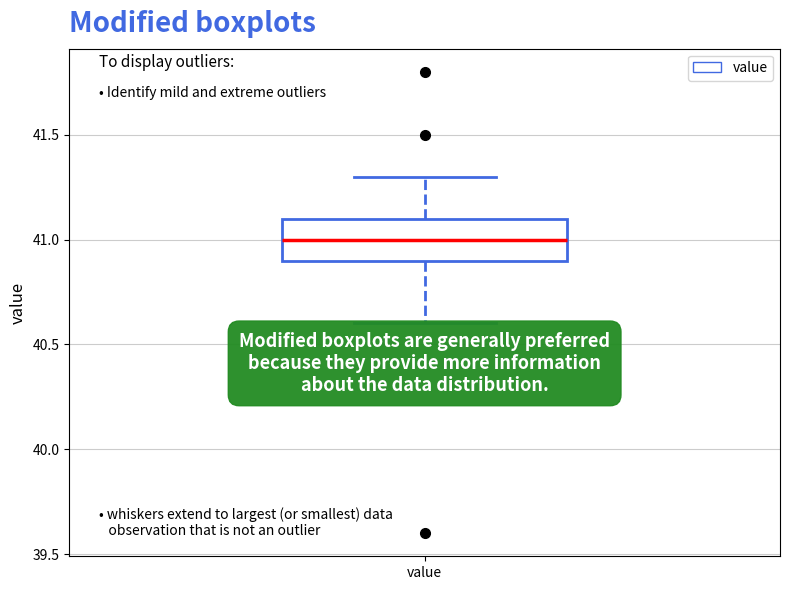

Transcribe this box plot: give where the median line is, the range the box spans, and where the two whiskers end, as read against the y-axis. The values are not printed on the chart, so give them approximately, as read against the axis.

median 41.0, box 40.9 to 41.1, whiskers 40.6 to 41.3